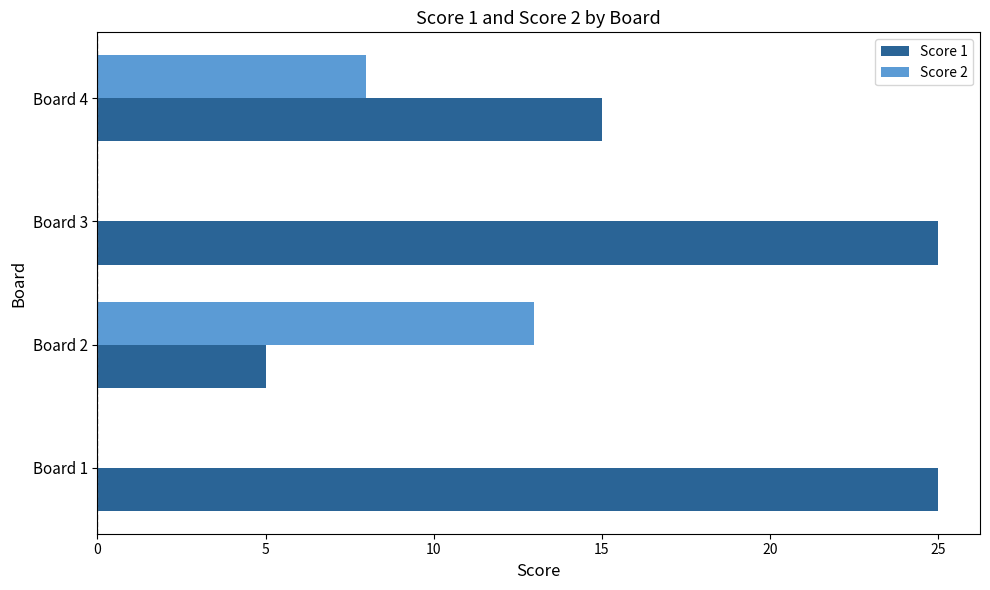

Which series changed the most between Board 1 and Board 2?

Score 1